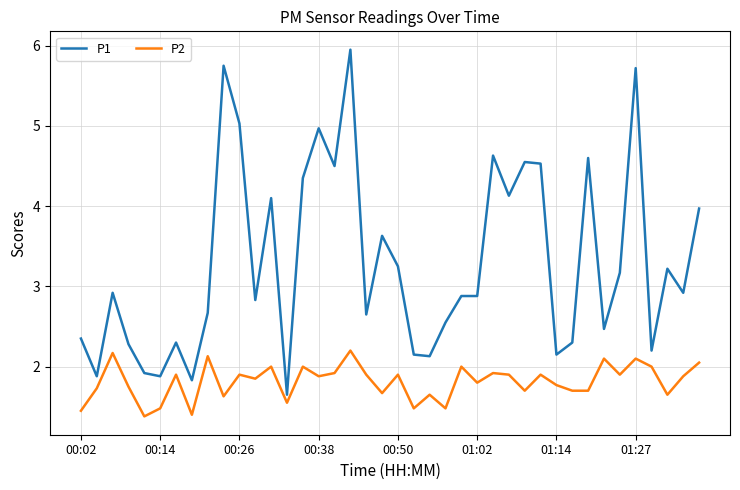

What is the difference between the second highest and second lowest values in the P1 series?

3.9